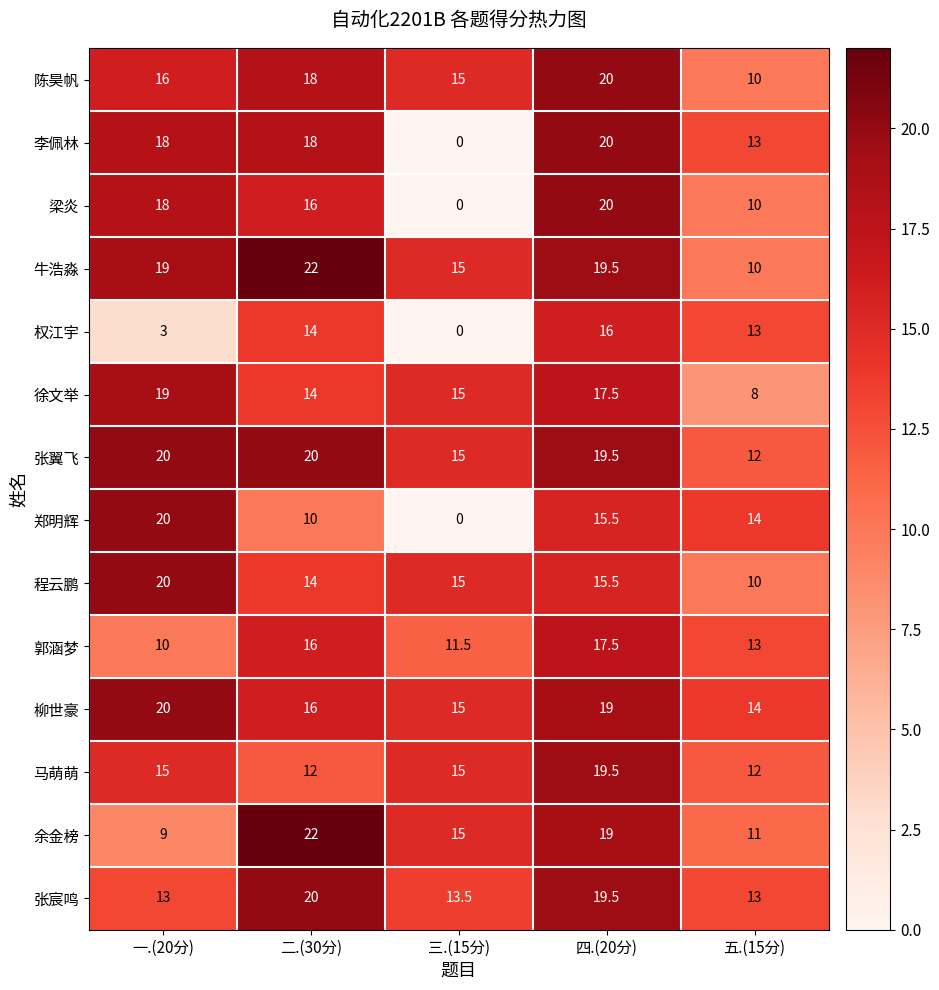

Which series has the largest total across all categories?

张翼飞